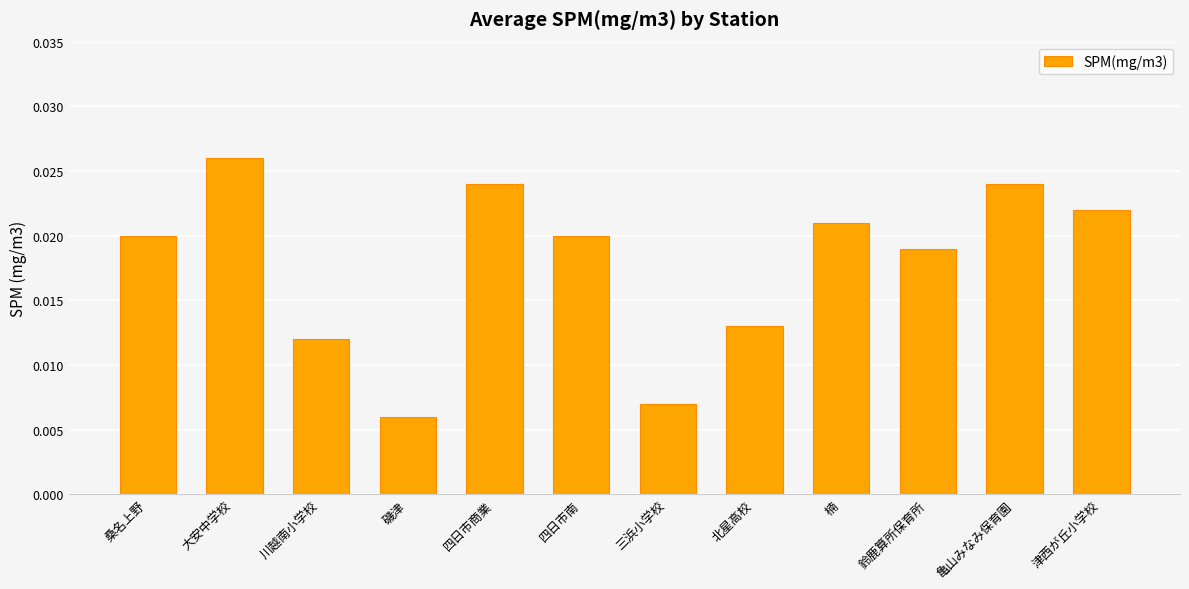

What position from the right is 三浜小学校?

6